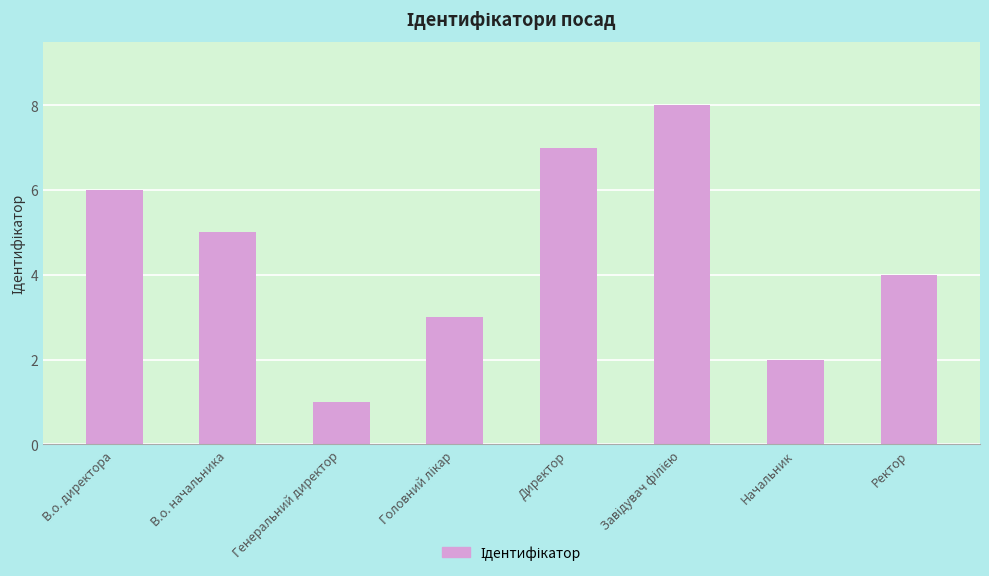

Which label corresponds to the smallest value in the chart?

Генеральний директор